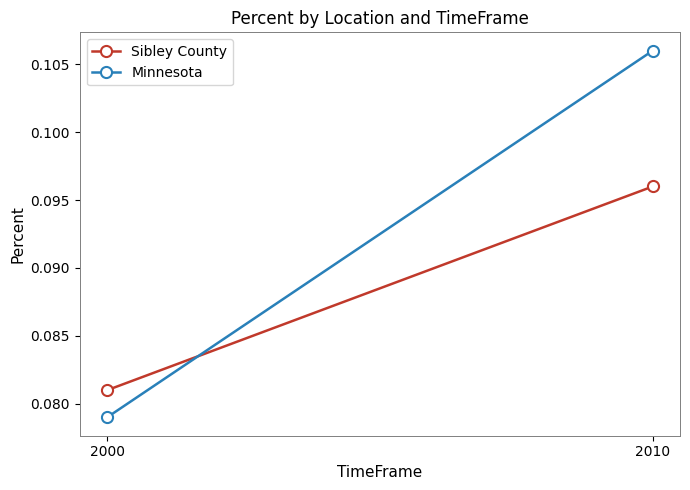

Where is Minnesota nearest to the value 0?

2000